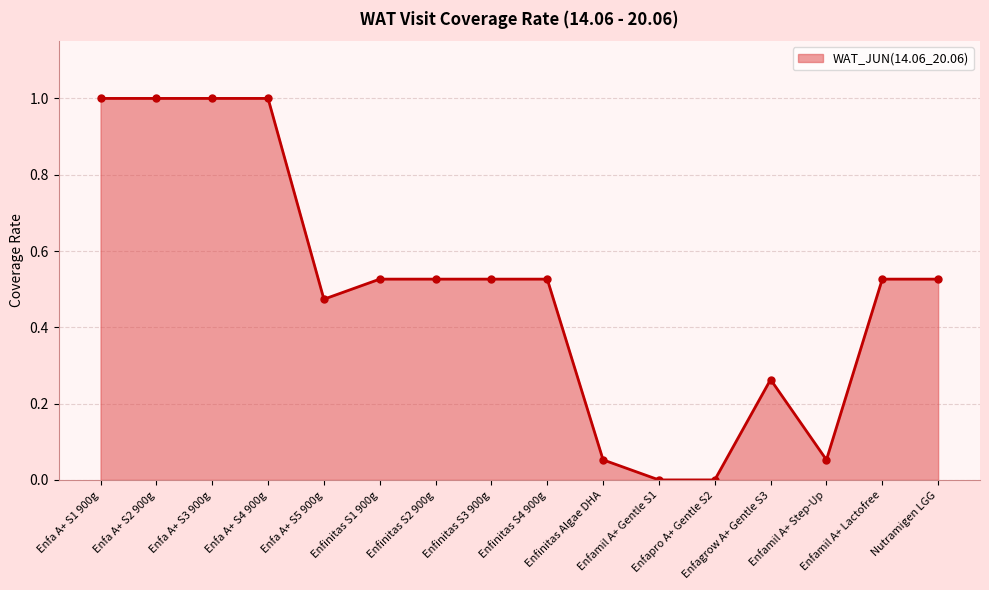

True or false: the data has more than 0 interior local peaks.

True